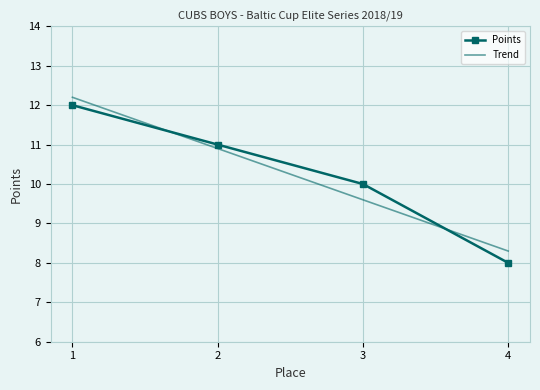

Rank the series by their maximum value, from lowest to highest.

Points, Trend